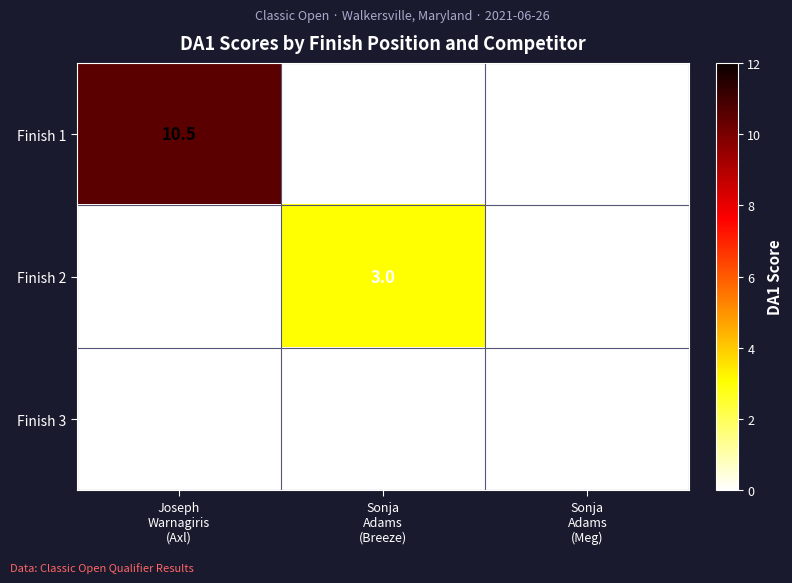

What is the average value of the Finish 1 series?

3.5